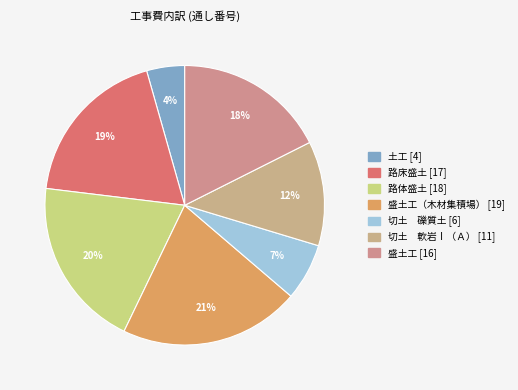

How many slices are in this pie chart?

7